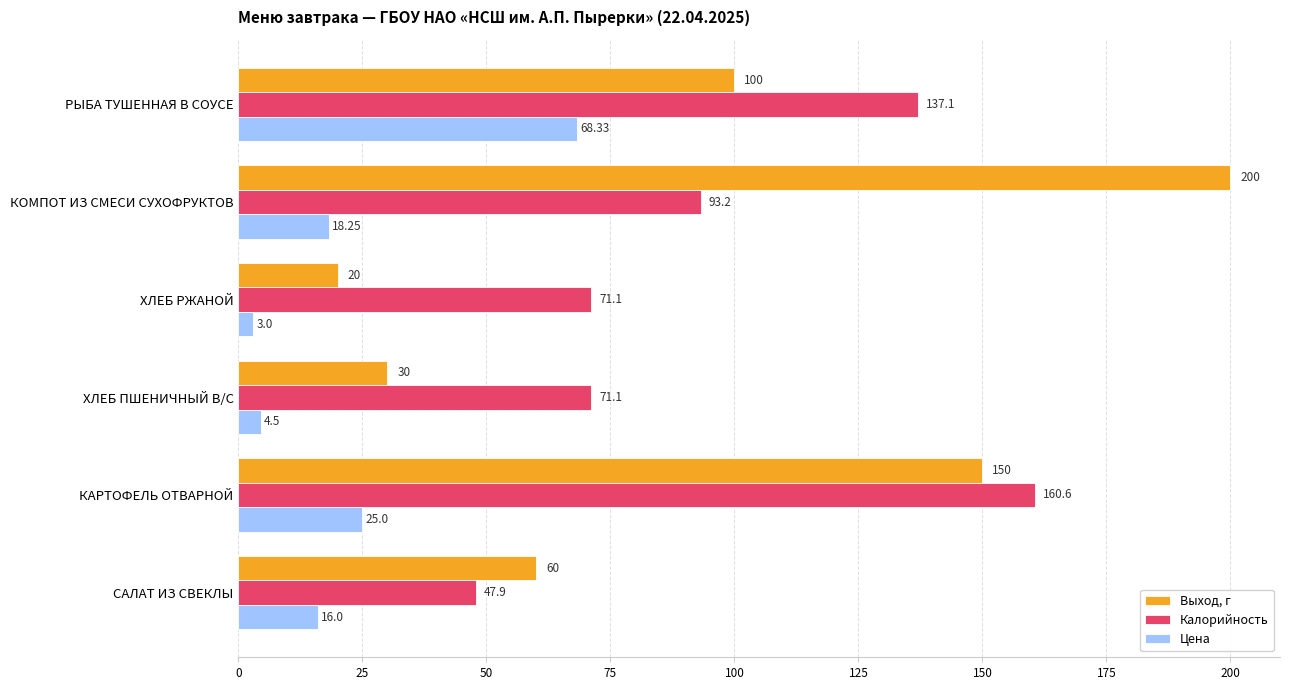

Where is Цена nearest to the value 35?

КАРТОФЕЛЬ ОТВАРНОЙ